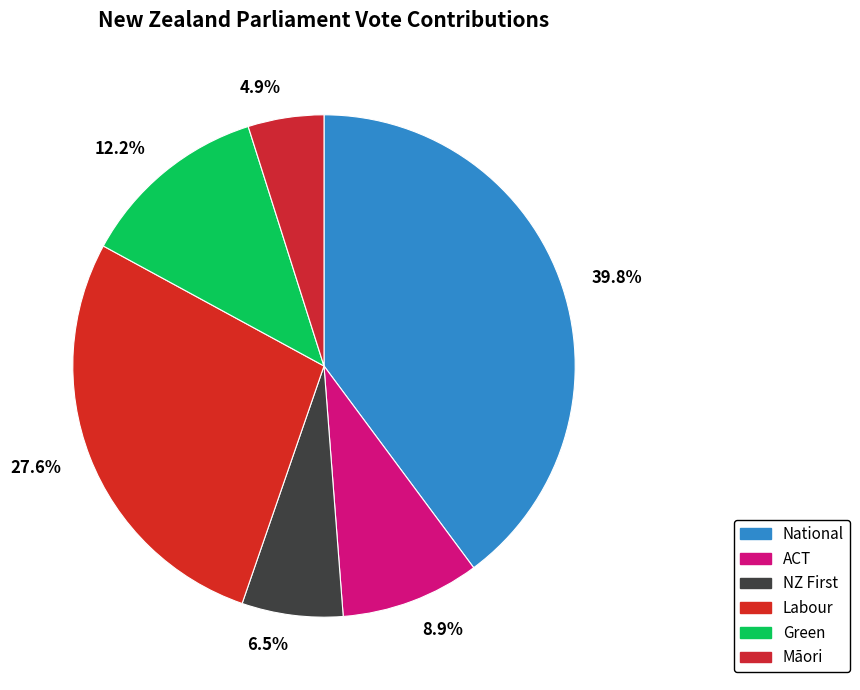

Is there any slice that represents more than half of the pie?

No